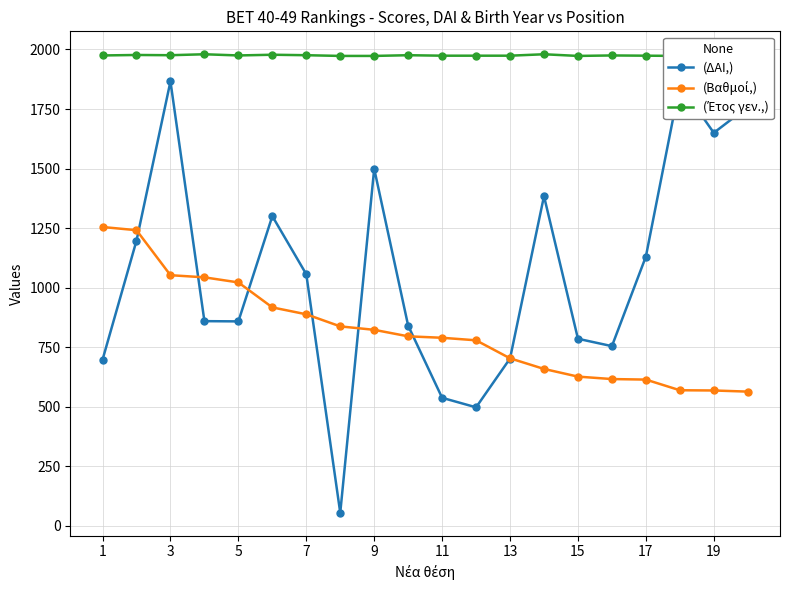

How many interior local peaks does the (ΔΑΙ,) series have?

5